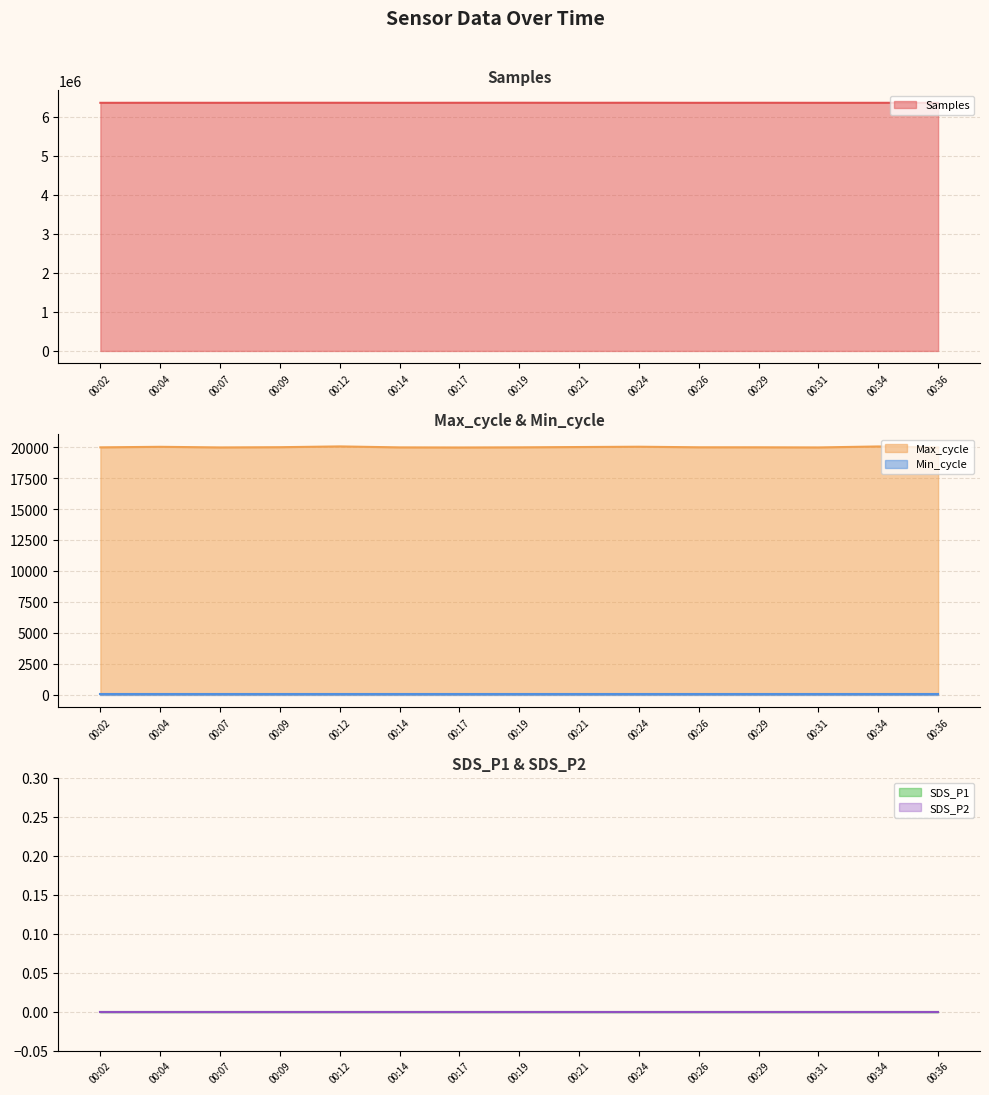

True or false: SDS_P1 and SDS_P2 intersect in this chart.

False